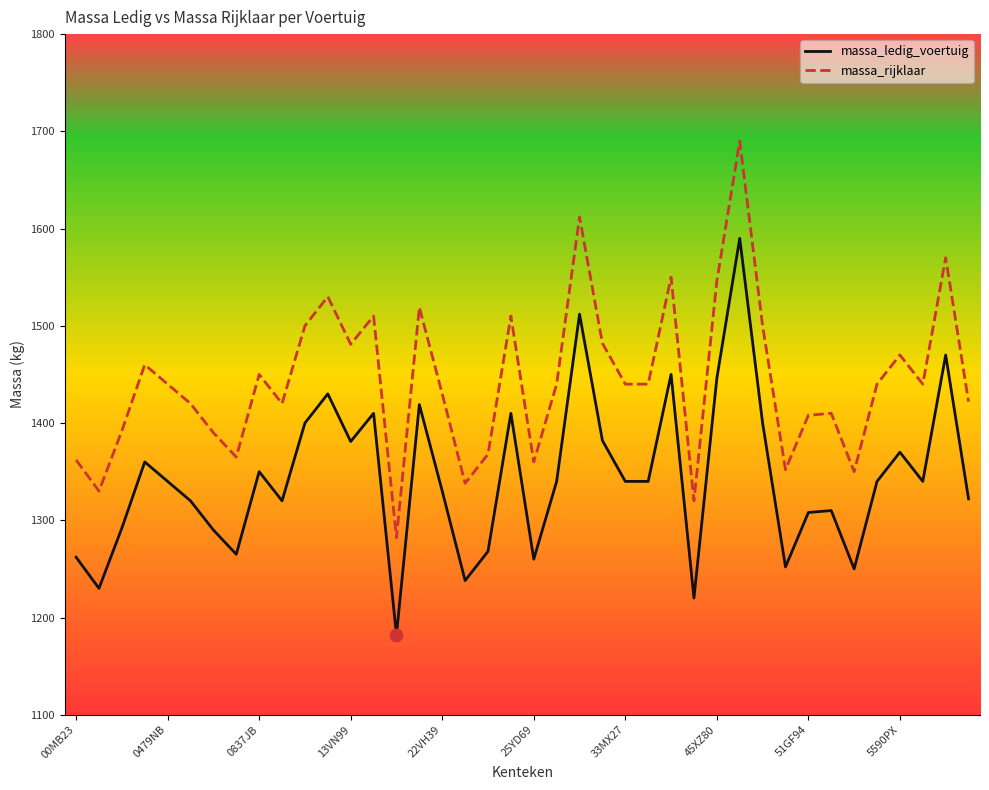

Which series has the largest total across all categories?

massa_rijklaar